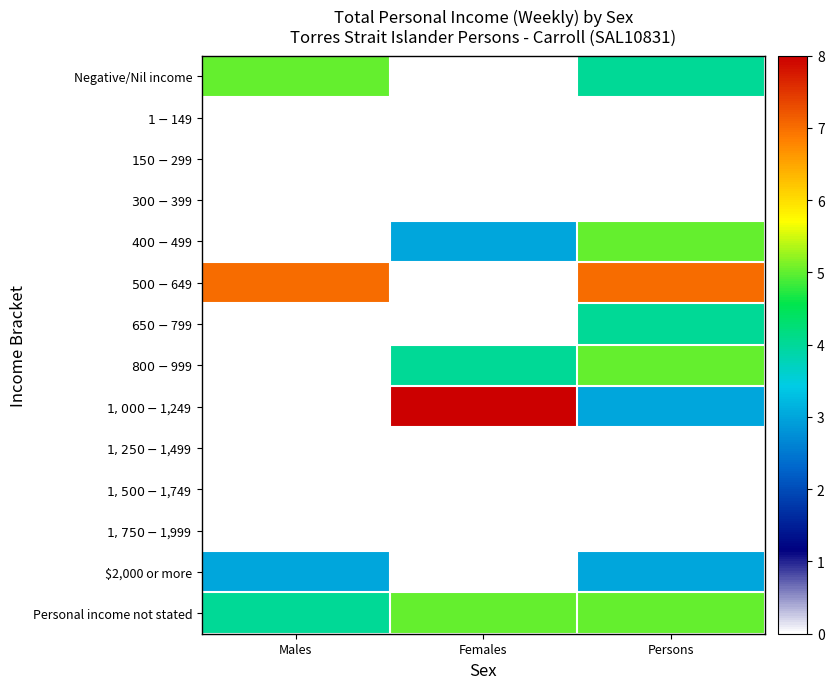

Which label corresponds to the smallest value in the chart?

Females